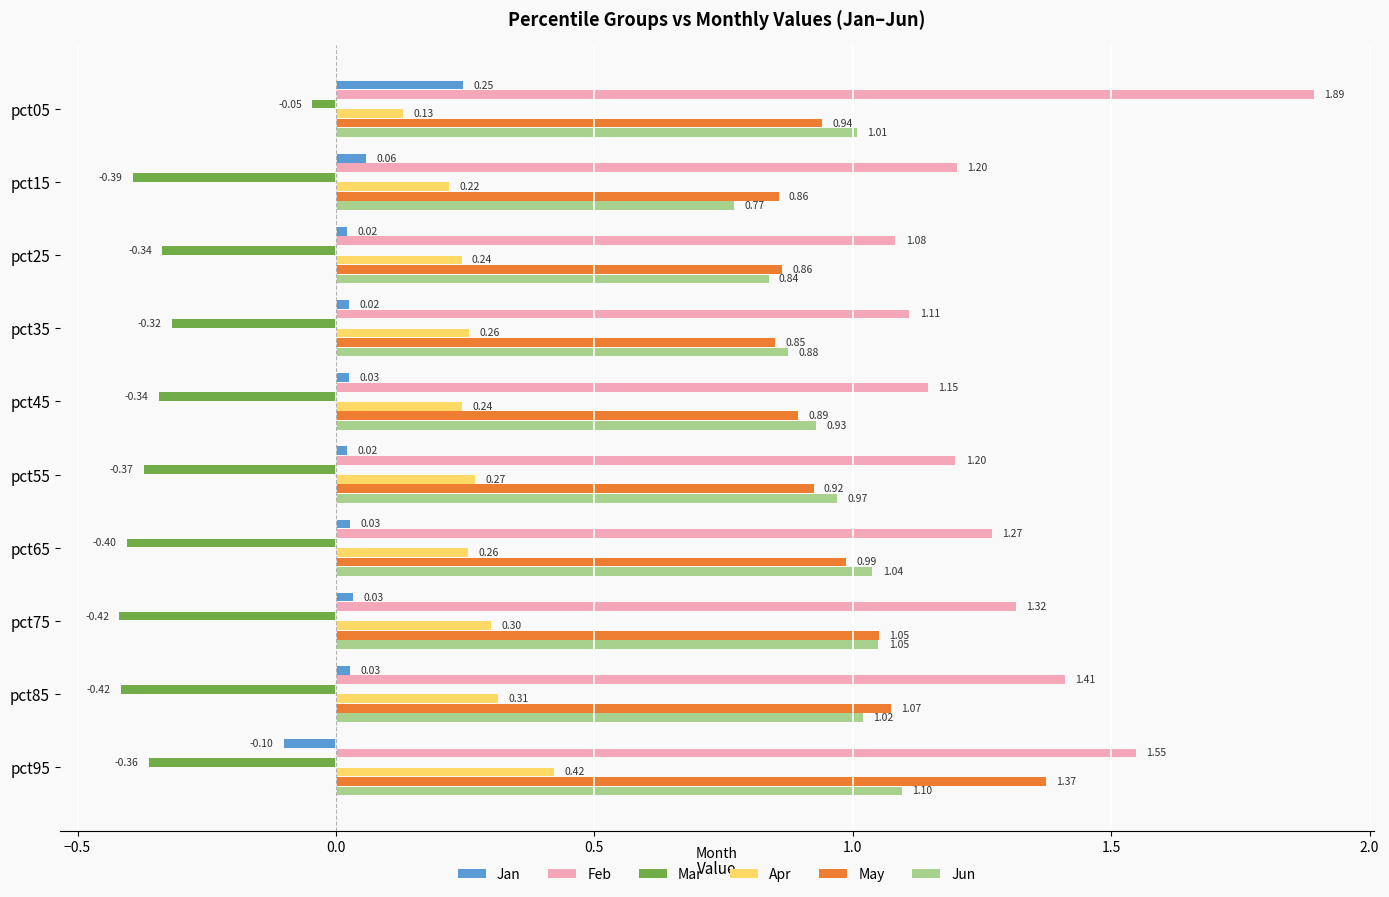

What is the greatest value displayed?

1.9